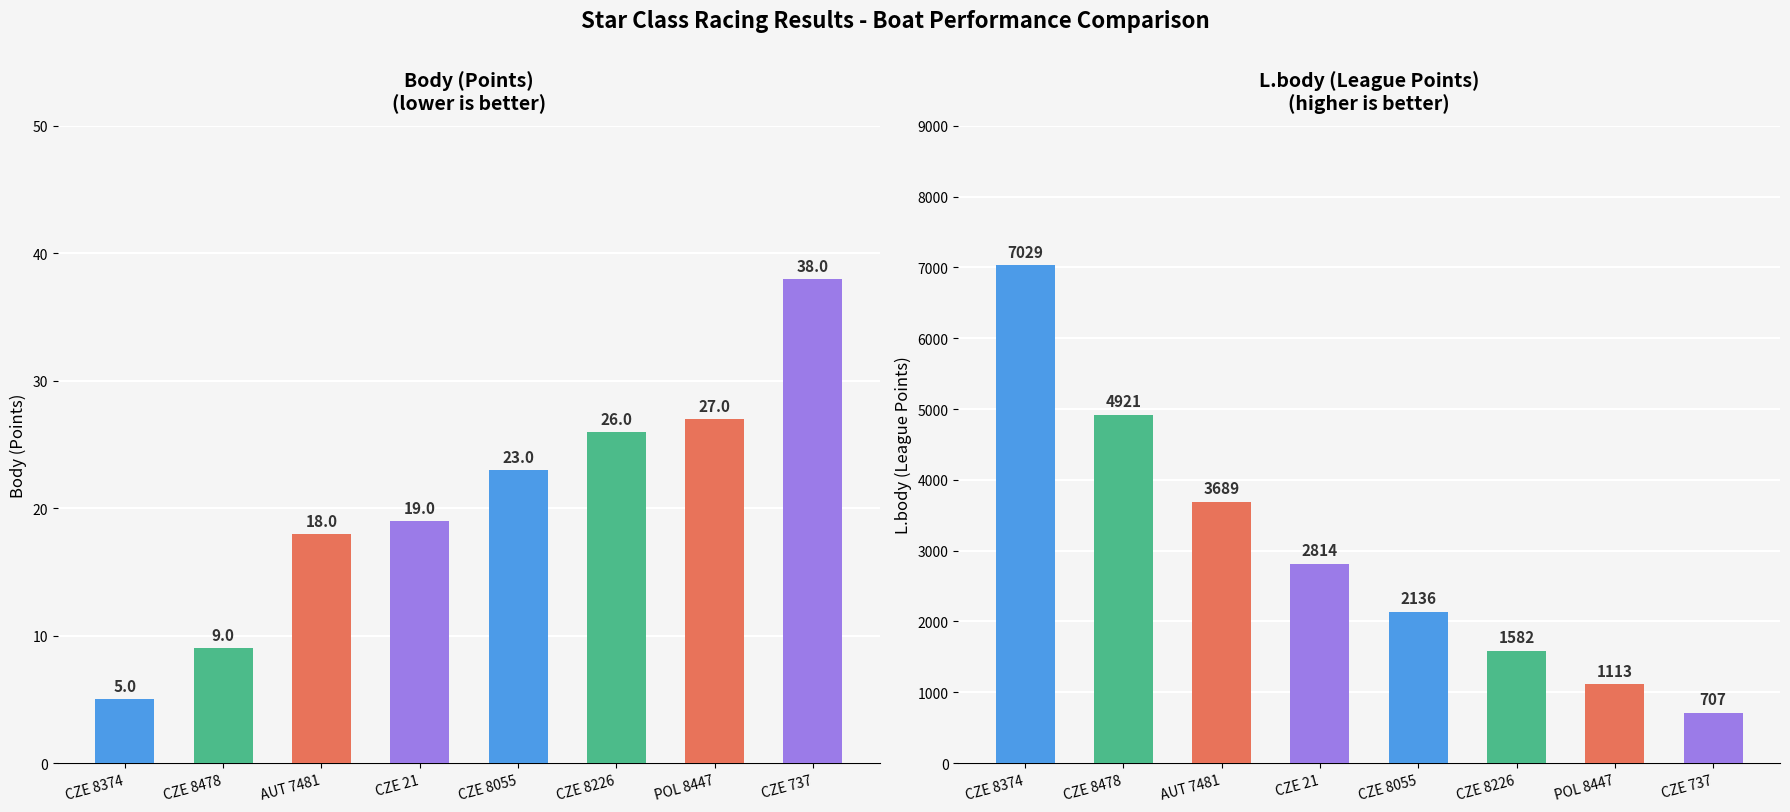

List the series in order of their overall mean, lowest first.

Body (Points), L.body (League Points)